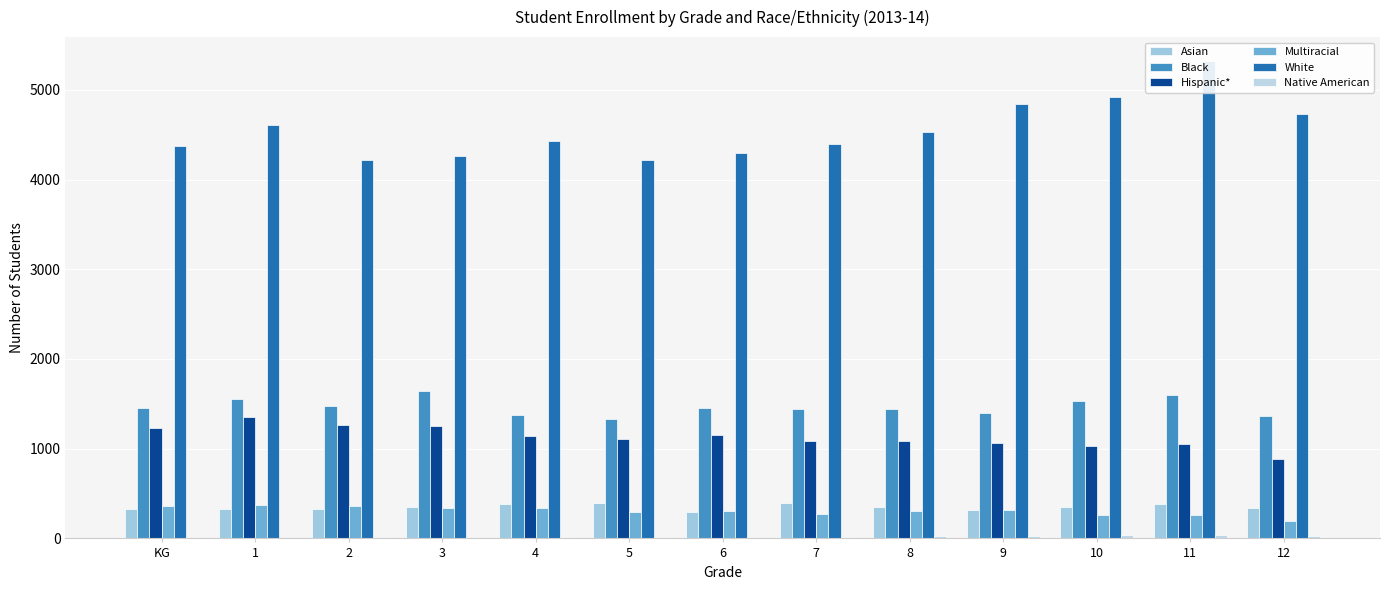

What are all the series names shown in the legend?

Asian, Black, Hispanic*, Multiracial, White, Native American